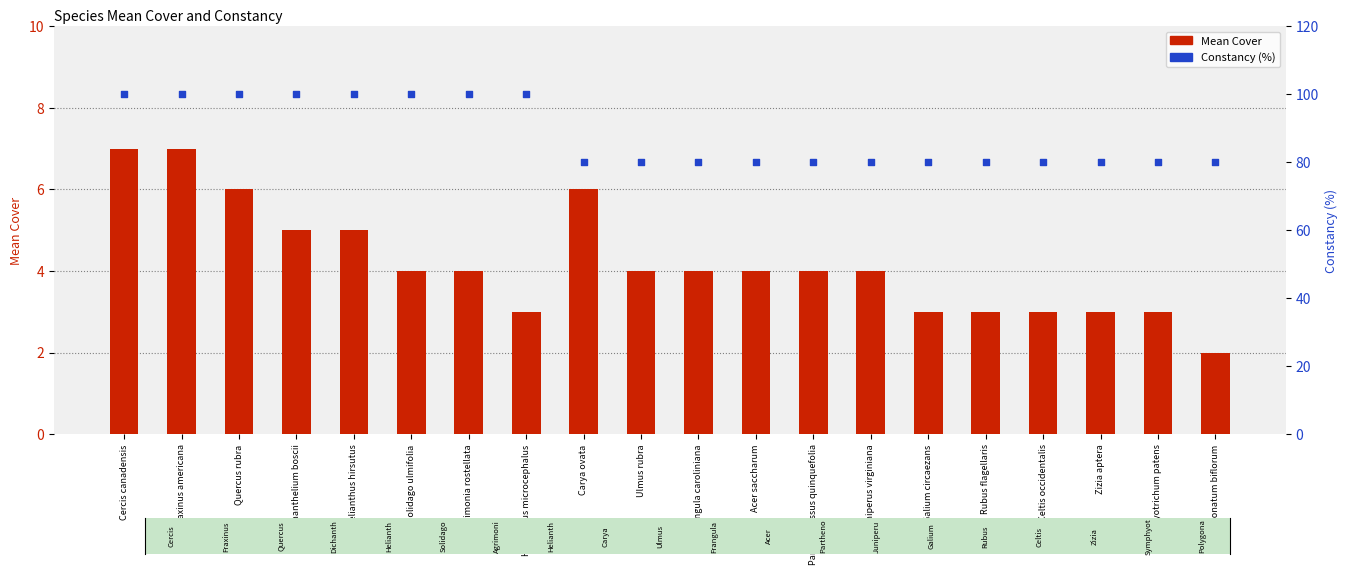

Which series contains the highest Y value?

Constancy